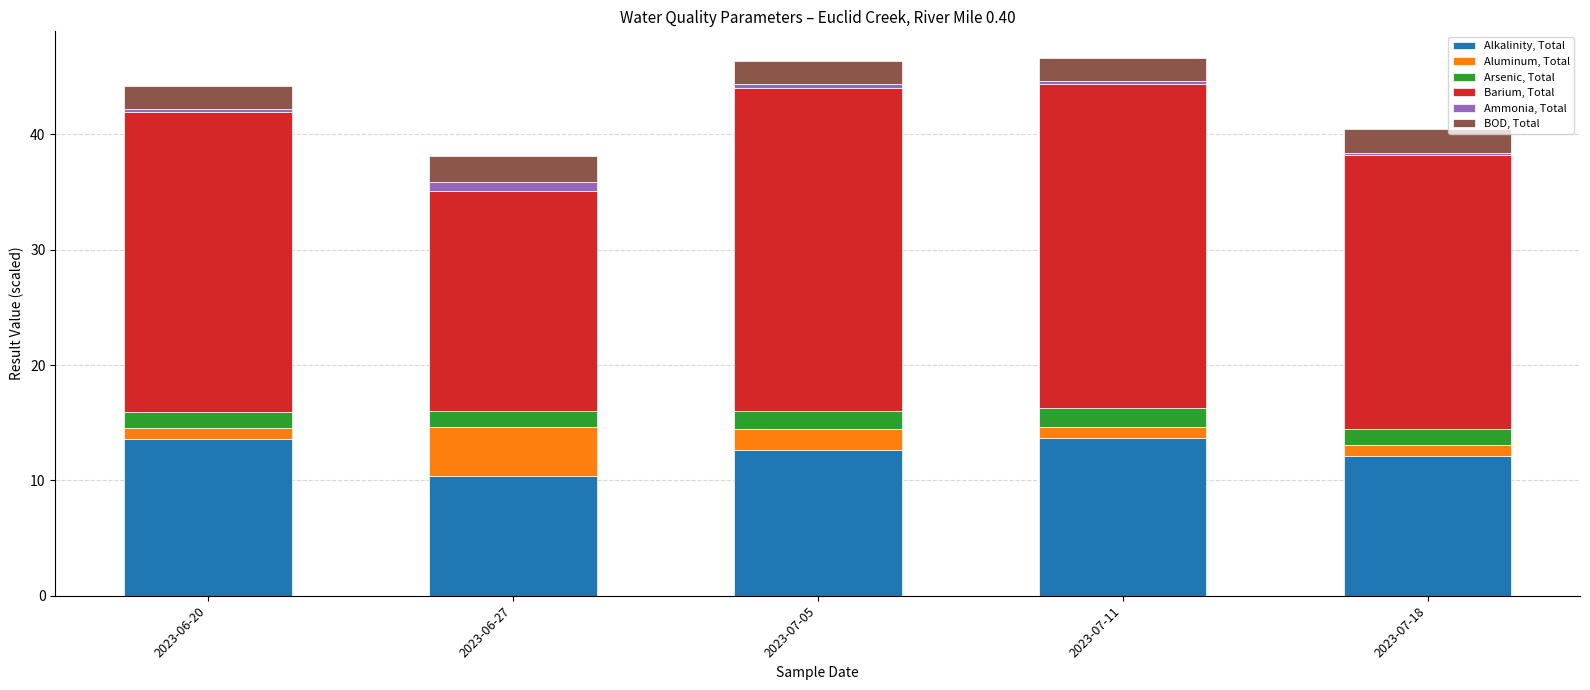

The value of Alkalinity, Total at 2023-07-18 is 12.1. True or false?

True